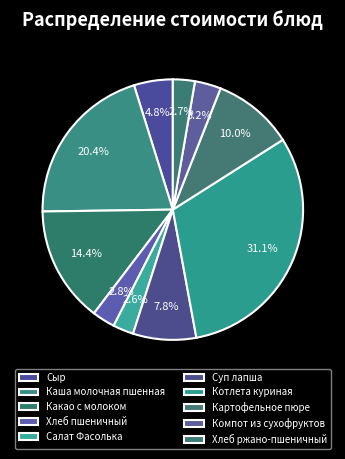

How many segments does this pie chart have?

10